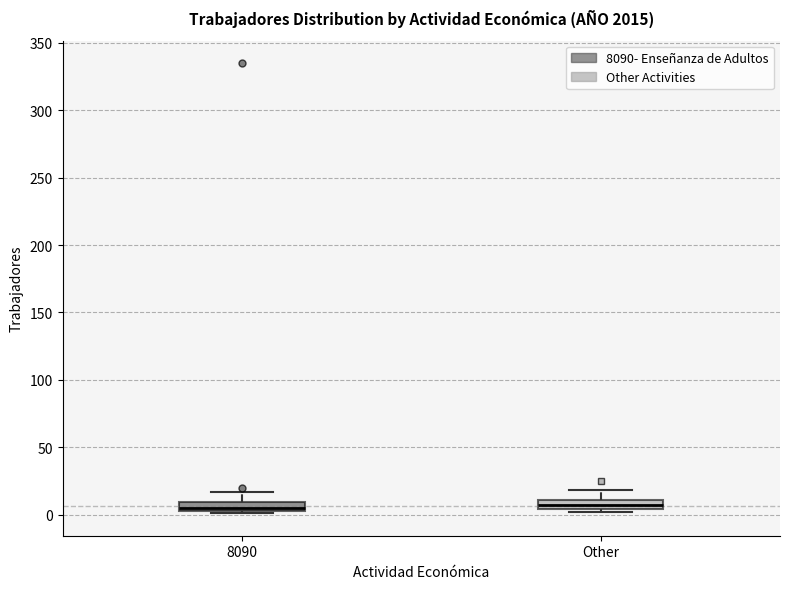

Where does the upper whisker of the box for Other end on the y-axis? The values are not printed on the chart, so give them approximately, as read against the axis.

20